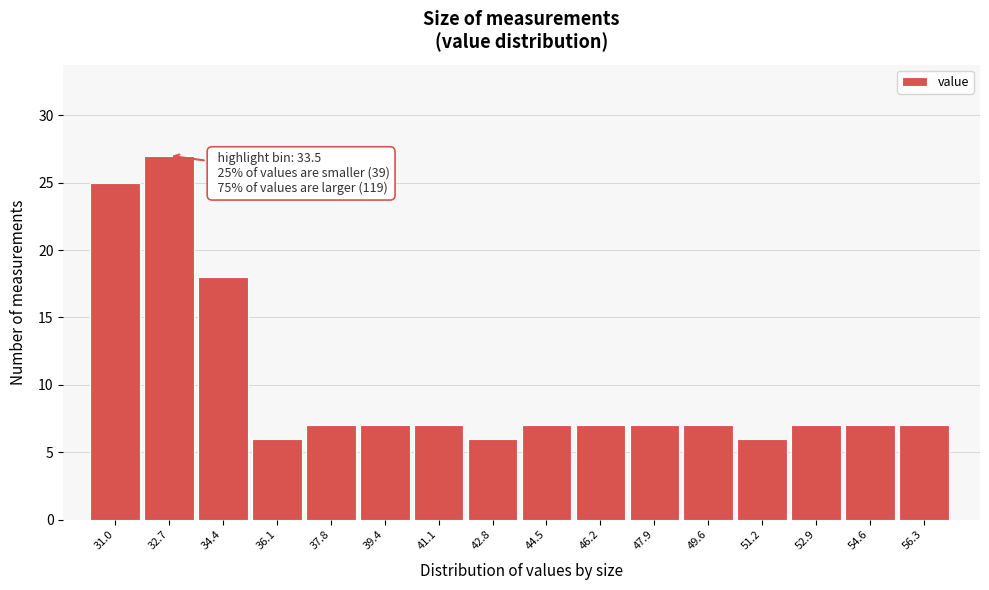

Reading left to right, transcribe all the data shown in this chart.

25	27	18	6	7	7	7	6	7	7	7	7	6	7	7	7